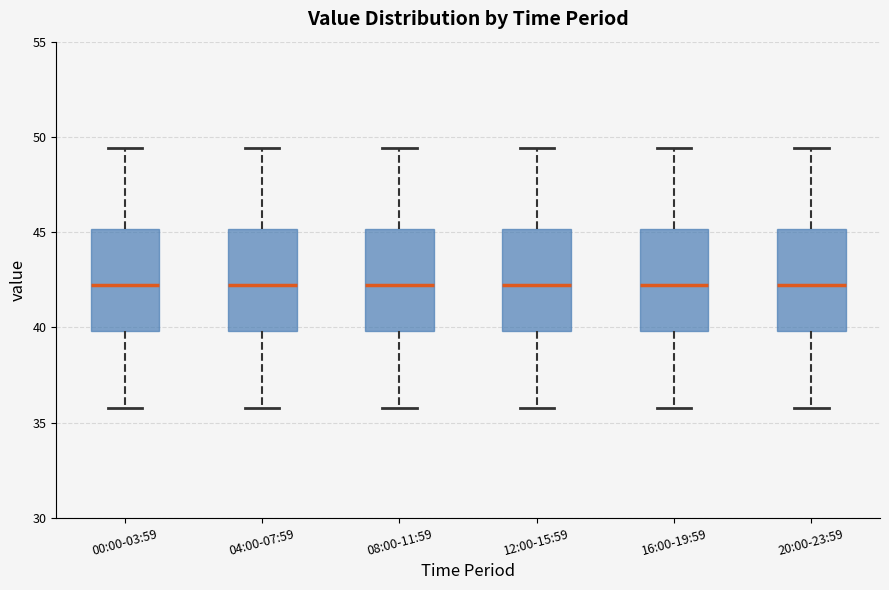

Reading left to right, read every box against the y-axis: the position of its median line, the range the box covers, and the ends of its whiskers. The values are not printed on the chart, so give them approximately, as read against the axis.

00:00-03:59: median 42.0, box 40.0 to 45.0, whiskers 36.0 to 49.5
04:00-07:59: median 42.0, box 40.0 to 45.0, whiskers 36.0 to 49.5
08:00-11:59: median 42.0, box 40.0 to 45.0, whiskers 36.0 to 49.5
12:00-15:59: median 42.0, box 40.0 to 45.0, whiskers 36.0 to 49.5
16:00-19:59: median 42.0, box 40.0 to 45.0, whiskers 36.0 to 49.5
20:00-23:59: median 42.0, box 40.0 to 45.0, whiskers 36.0 to 49.5